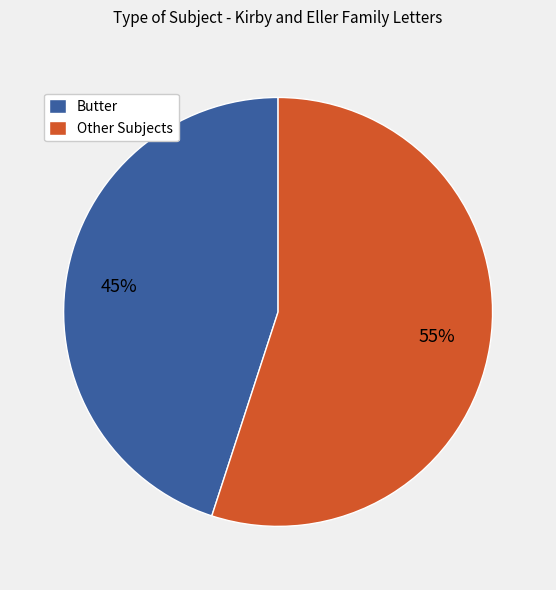

Is the sum of Other Subjects and Butter greater than half?

Yes